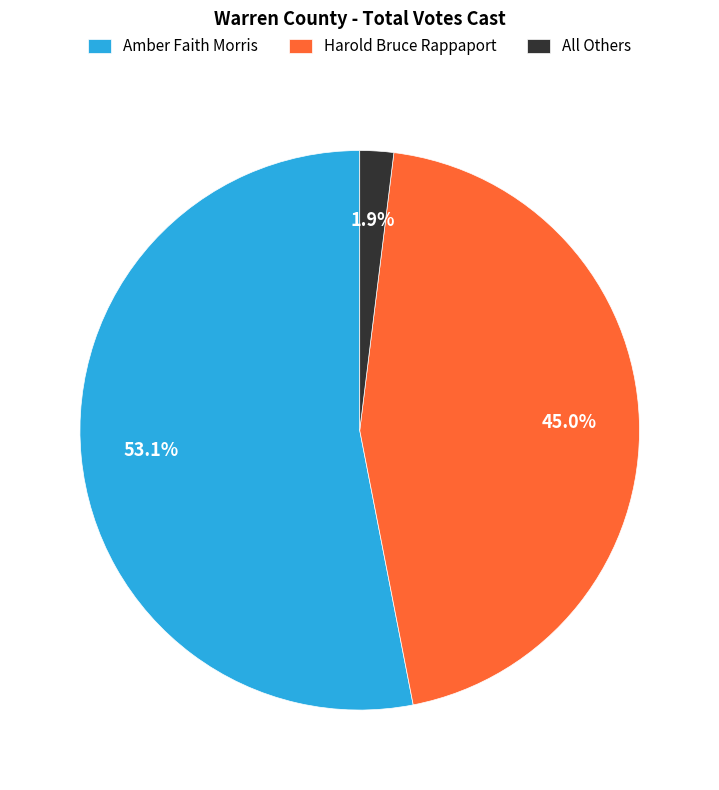

Combined, do All Others and Harold Bruce Rappaport account for over 50%?

No